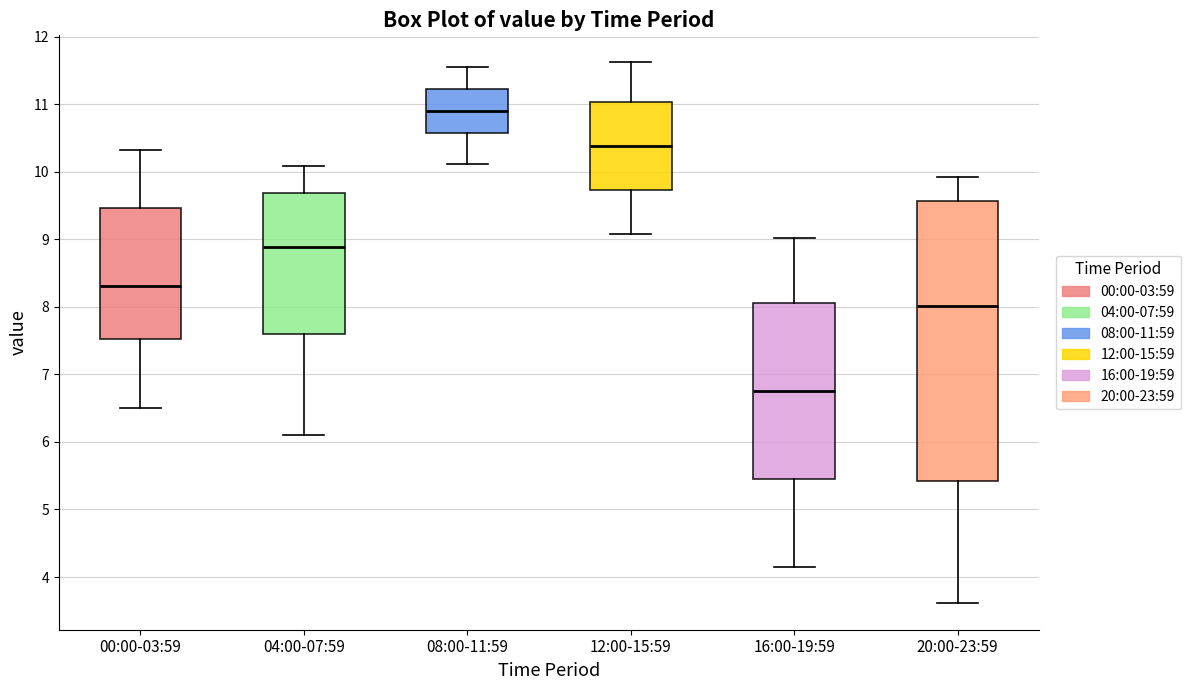

Reading left to right, transcribe this box plot: for each box, give where its median line is, the range the box spans, and where its two whiskers end, as read against the y-axis. The values are not printed on the chart, so give them approximately, as read against the axis.

00:00-03:59: median 8.3, box 7.5 to 9.5, whiskers 6.5 to 10.3
04:00-07:59: median 8.9, box 7.6 to 9.7, whiskers 6.1 to 10.1
08:00-11:59: median 10.9, box 10.6 to 11.2, whiskers 10.1 to 11.6
12:00-15:59: median 10.4, box 9.7 to 11.0, whiskers 9.1 to 11.6
16:00-19:59: median 6.8, box 5.4 to 8.1, whiskers 4.2 to 9.0
20:00-23:59: median 8.0, box 5.4 to 9.6, whiskers 3.6 to 9.9